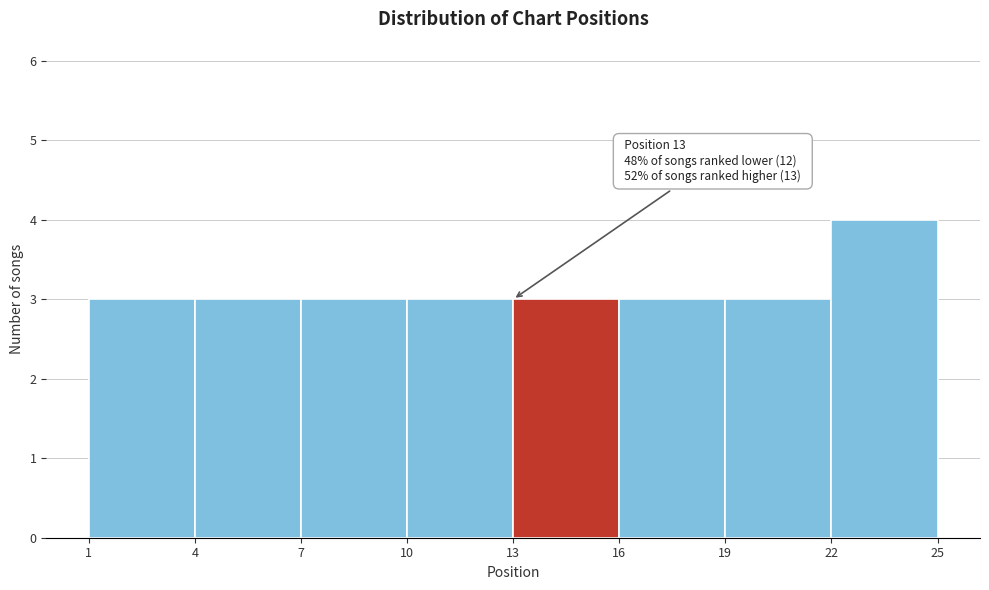

Which range on the x-axis has the tallest bar?

22 to 25